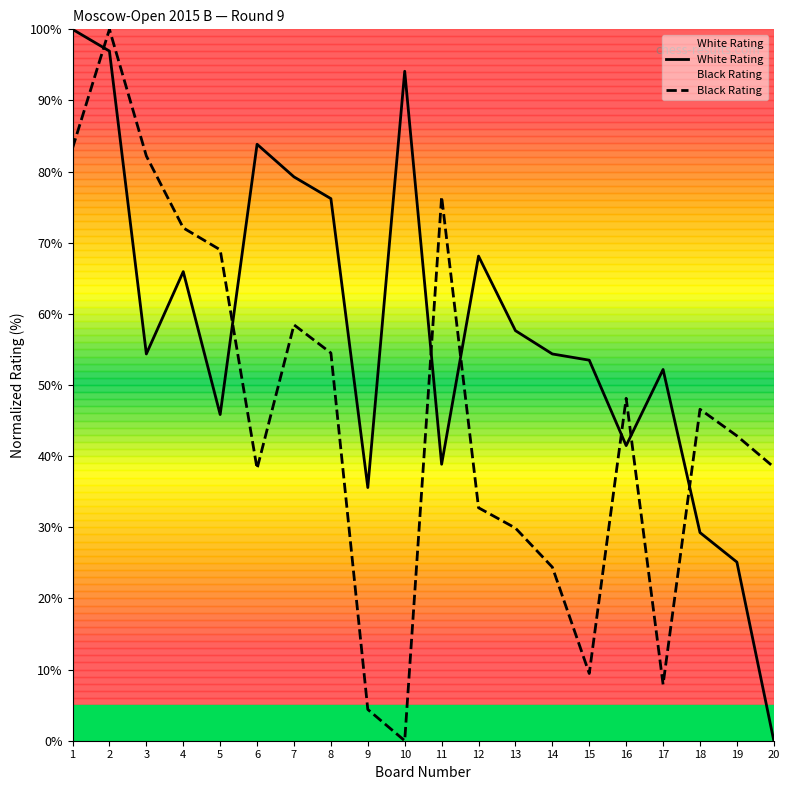

What is the value of the Black Rating point at the 11th from the left?

76.5